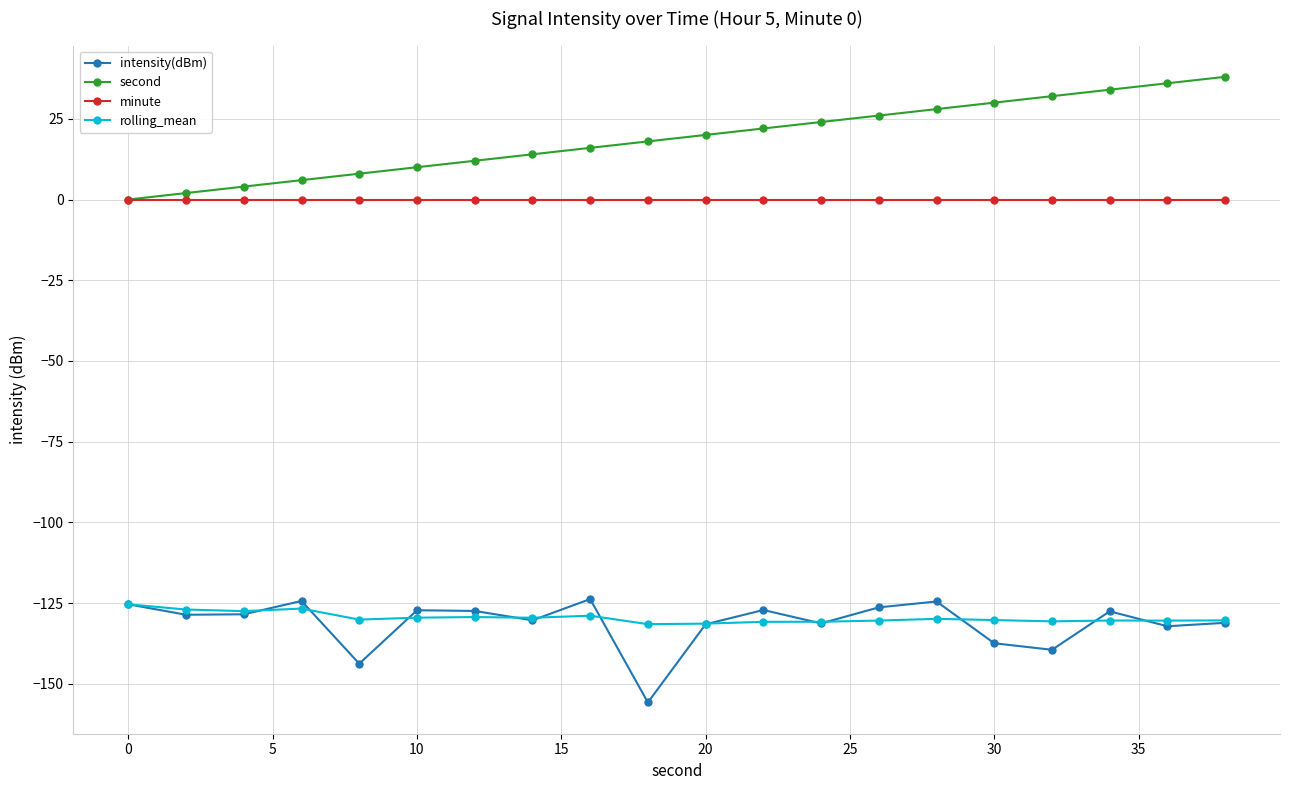

What is the value of the rolling_mean point at the 12th from the left?

-130.8